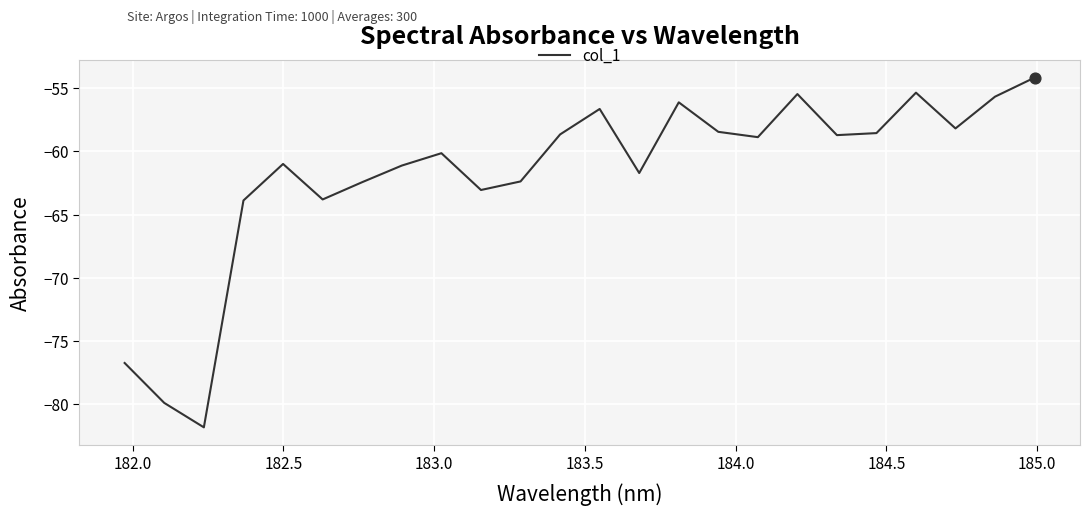

What is the smallest value displayed?

-81.8